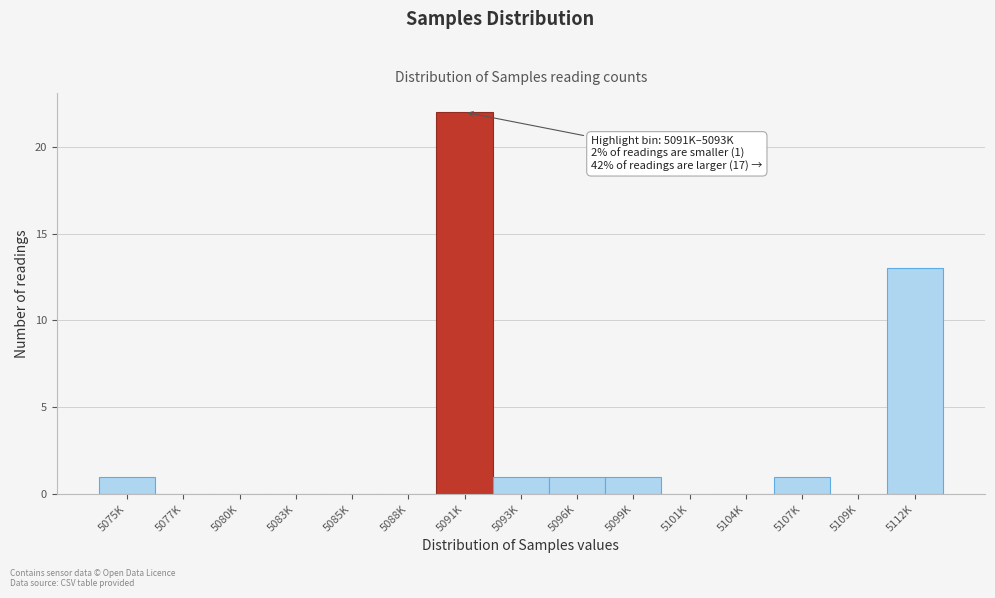

Reading right to left, list all the values displayed in this chart.

5112K=13	5109K=0	5107K=1	5104K=0	5101K=0	5099K=1	5096K=1	5093K=1	5091K=22	5088K=0	5085K=0	5083K=0	5080K=0	5077K=0	5075K=1